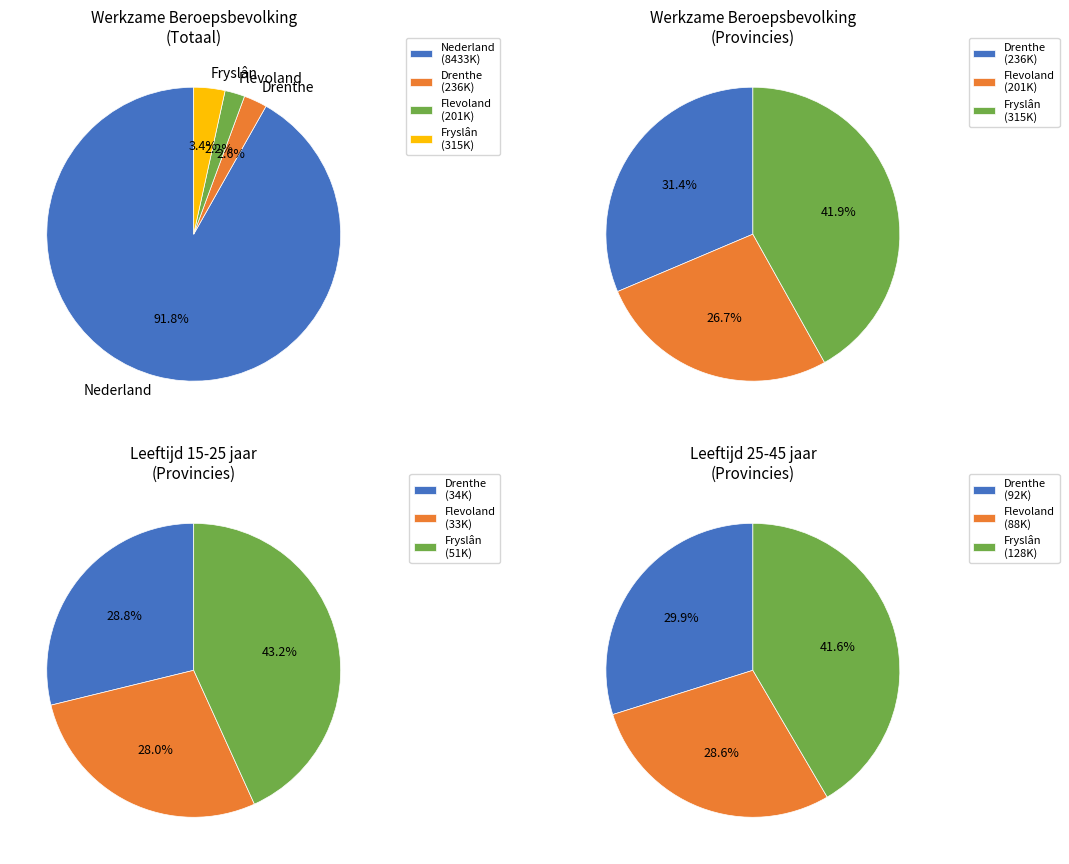

Is there a majority slice in this chart?

Yes